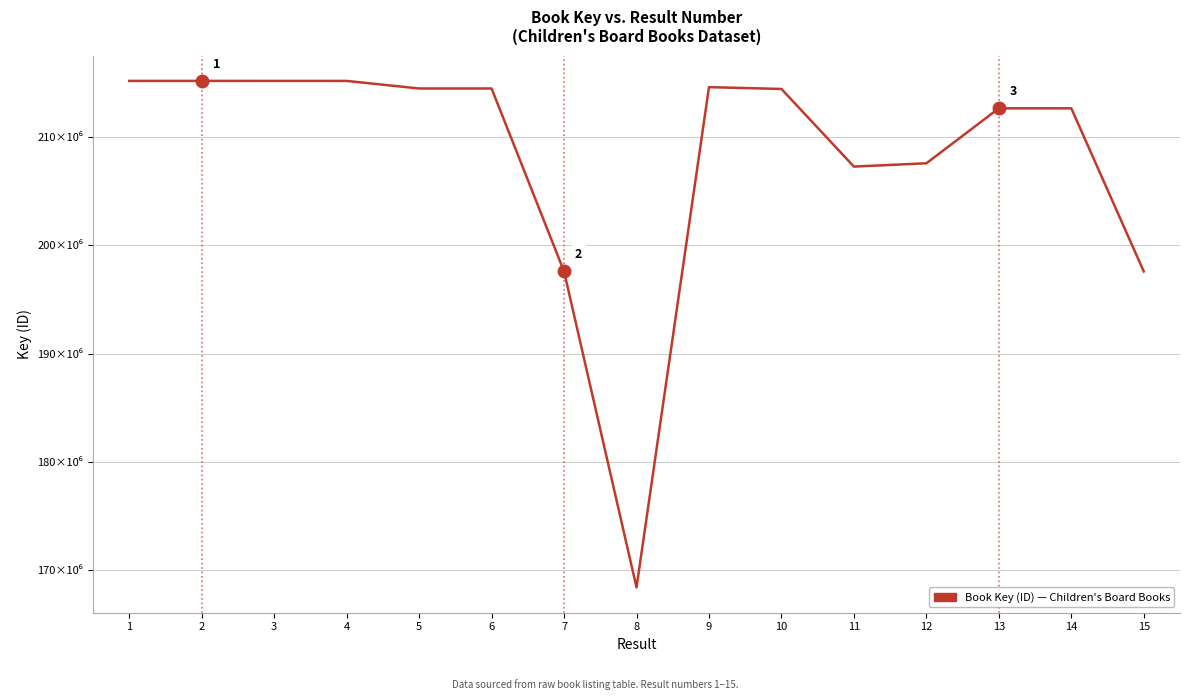

True or false: there are more than 1 points higher than both neighbors.

True